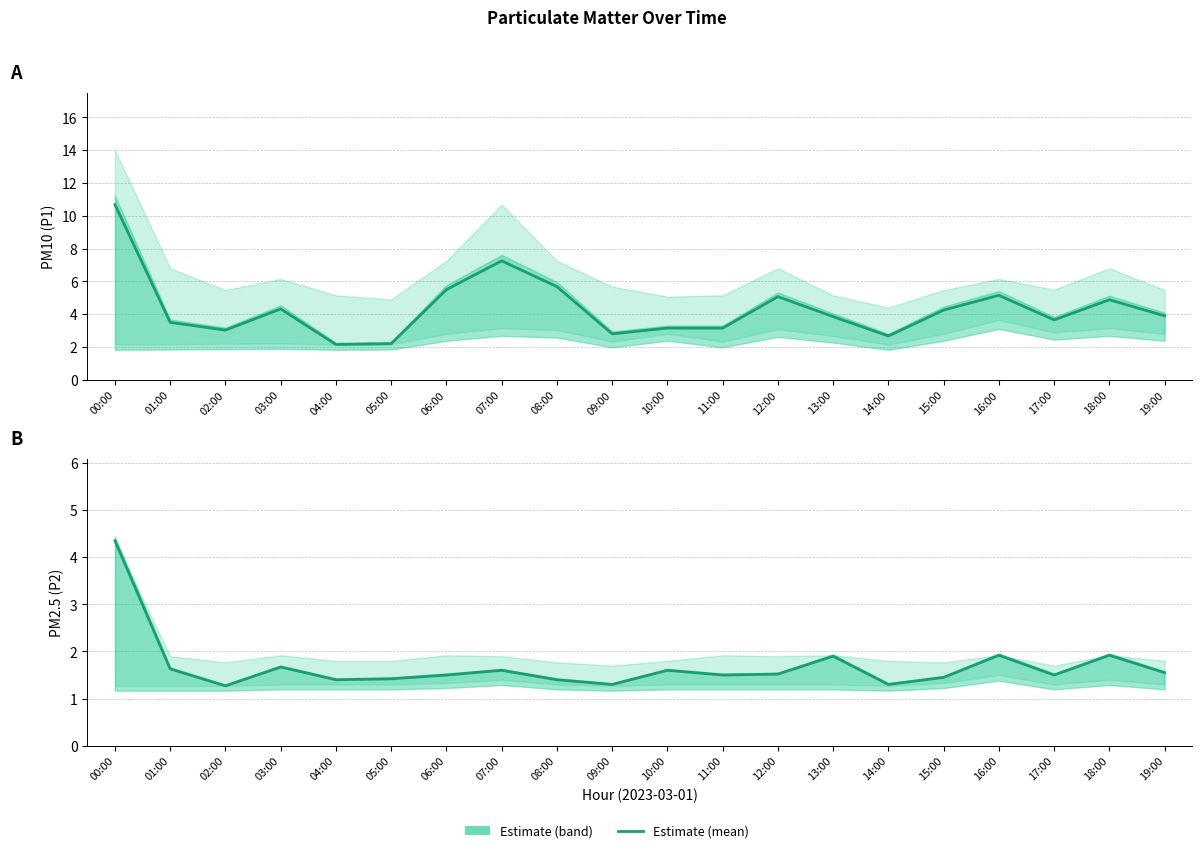

What is the label of the 8th point from the right?

12:00